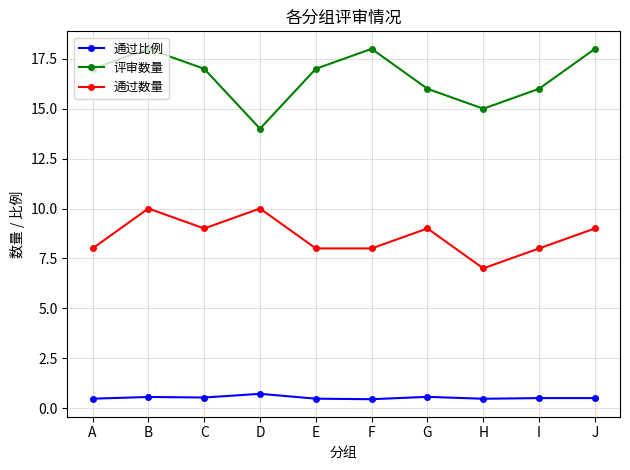

True or false: 通过比例 has a value of 0.5 at E.

True